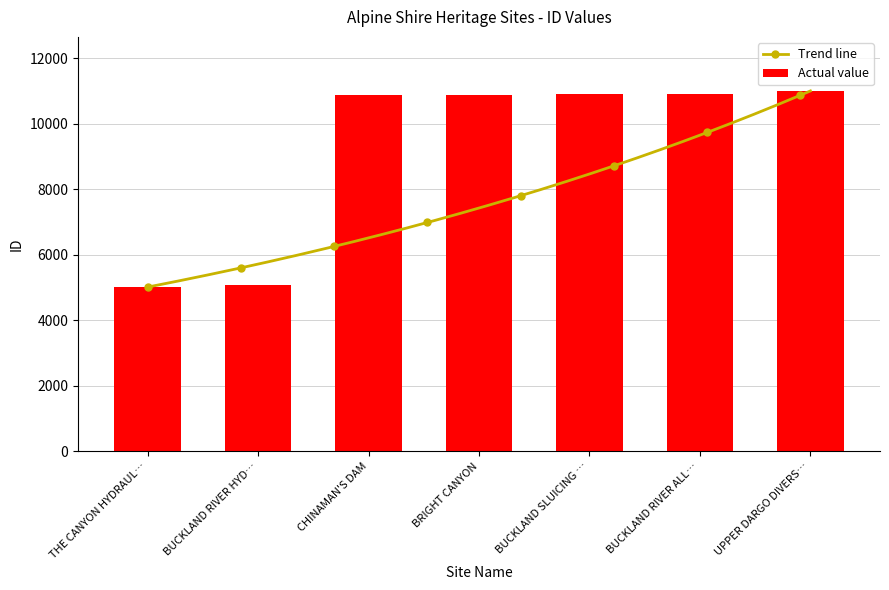

What value does the Actual value series have at BUCKLAND RIVER HYD…?

5077